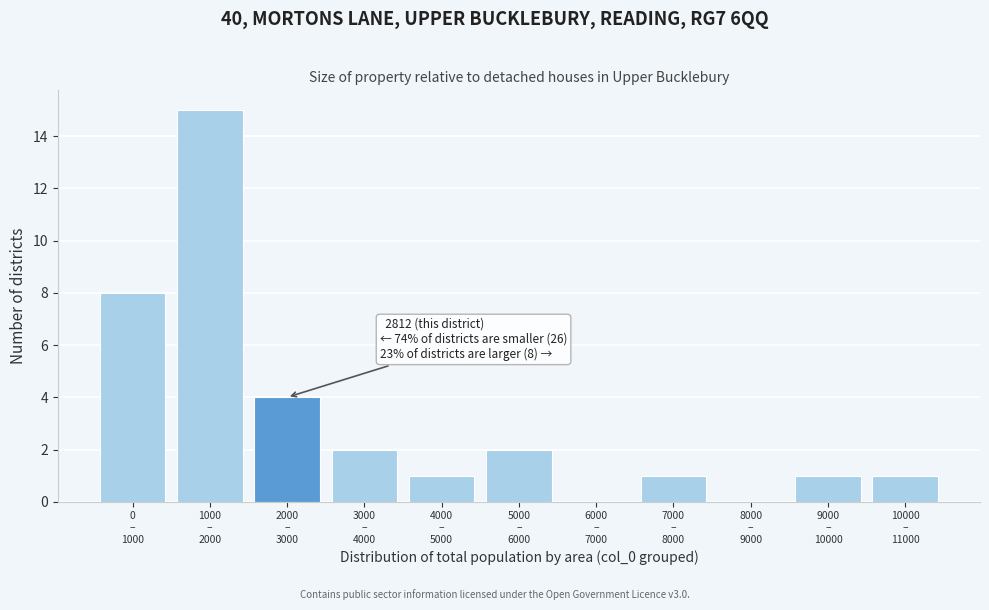

What is the greatest value displayed?

15